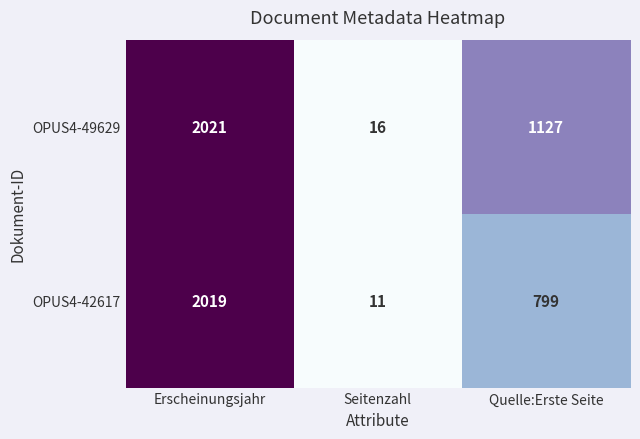

Reading left to right, what are all the values shown in this chart?

OPUS4-49629: 2021	16	1127
OPUS4-42617: 2019	11	799